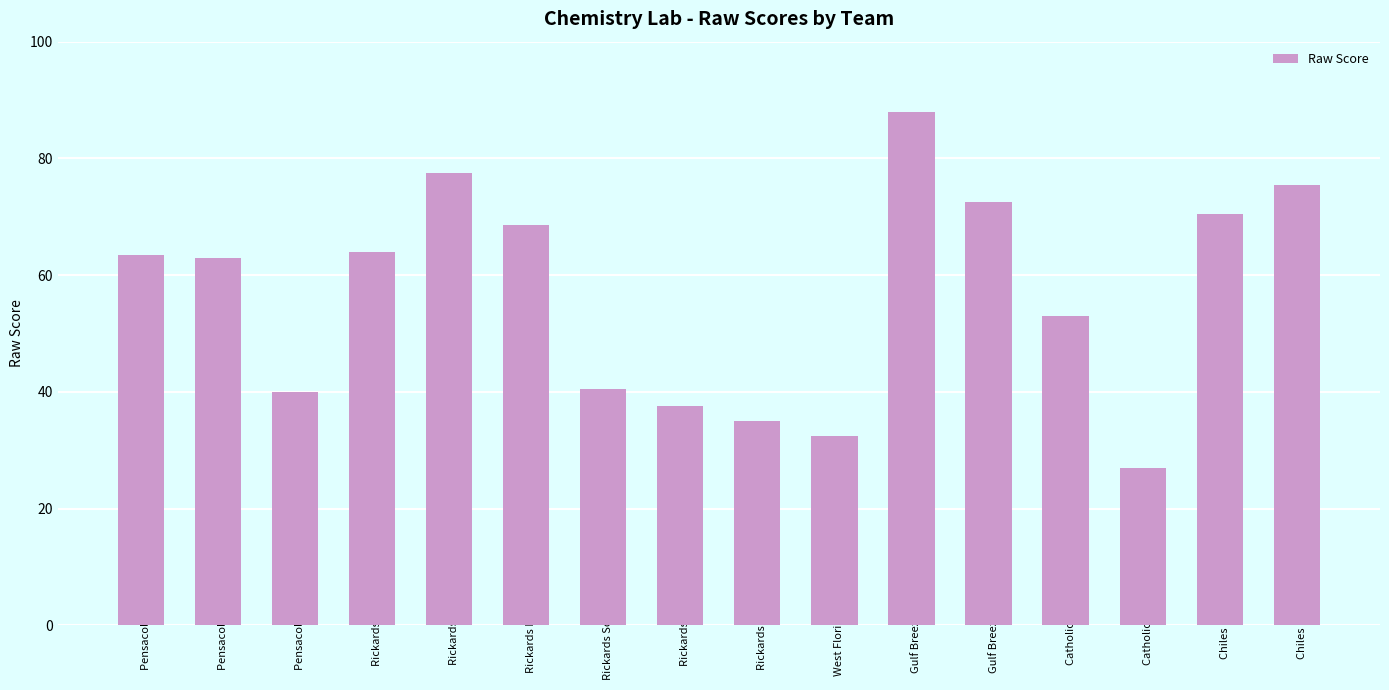

What is the greatest value displayed?

88.0